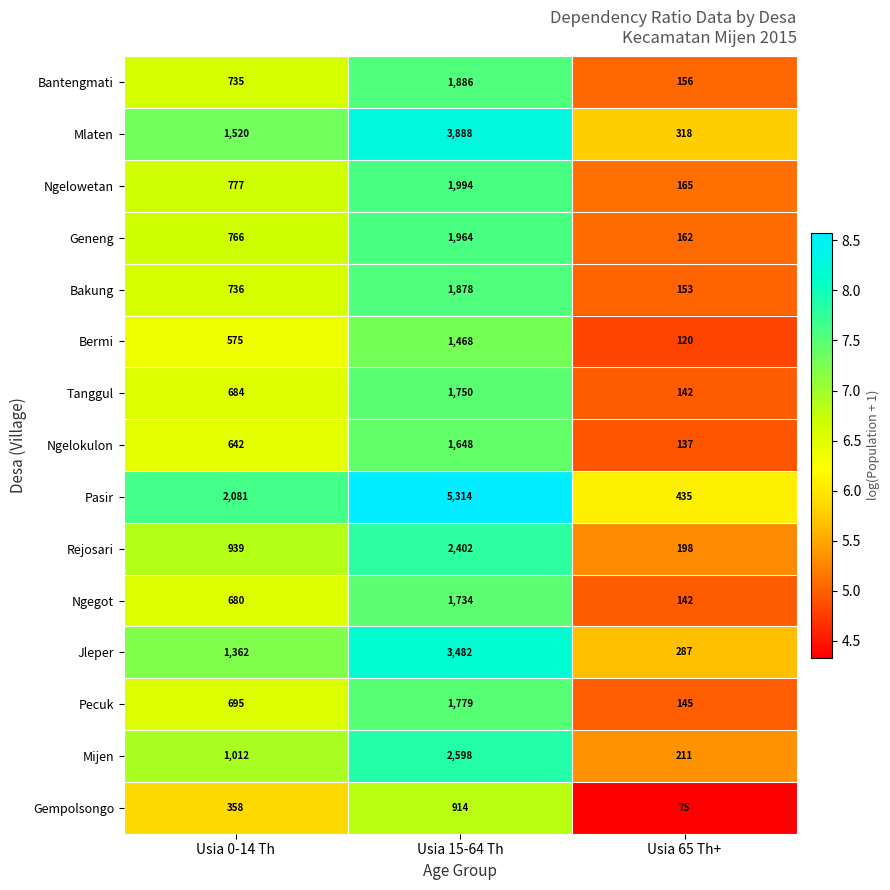

List the labels in order of Ngelowetan value, smallest first.

Usia 65 Th+, Usia 0-14 Th, Usia 15-64 Th